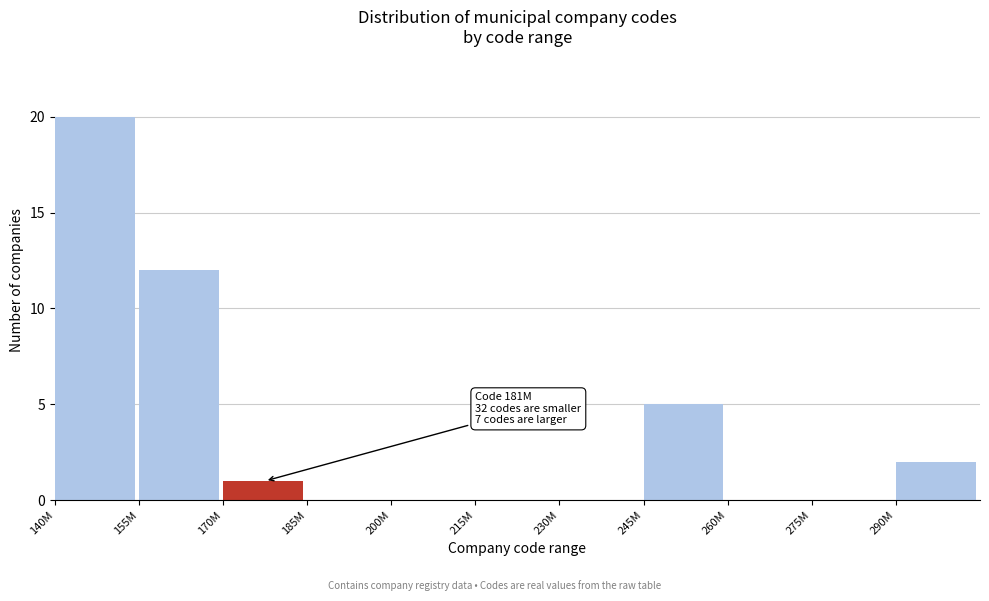

Reading left to right, transcribe all the data shown in this chart.

140M=20	155M=12	170M=1	185M=0	200M=0	215M=0	230M=0	245M=5	260M=0	275M=0	290M=2